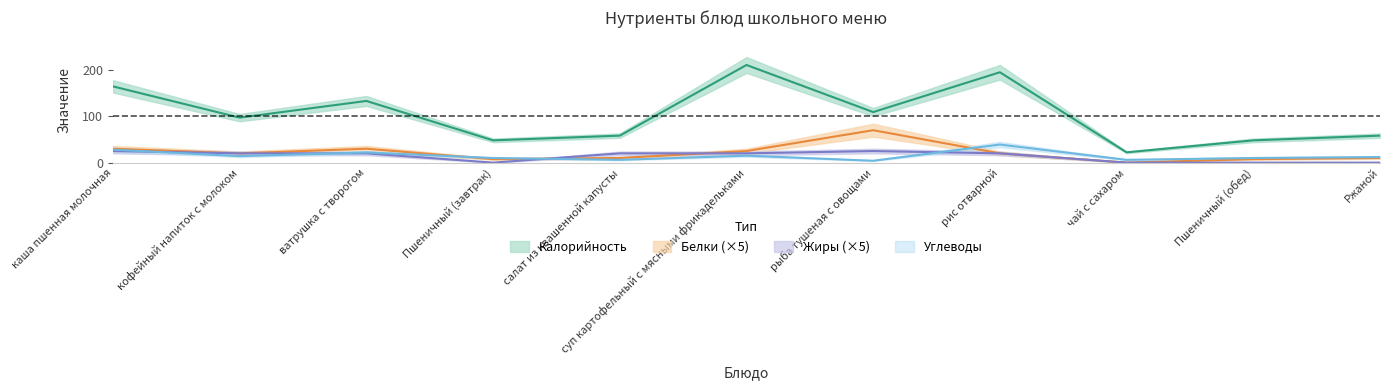

Reading left to right, transcribe all the data shown in this chart.

Калорийность: каша пшенная молочная=164.6	кофейный напиток с молоком=97.1	ватрушка с творогом=133.2	Пшеничный (завтрак)=48.1	салат из квашенной капусты=58.3	суп картофельный с мясными фрикадельками=210.9	рыба тушеная с овощами=109.2	рис отварной=195.2	чай с сахаром=22.2	Пшеничный (обед)=48.1	Ржаной=58.3
Белки: каша пшенная молочная=30.0	кофейный напиток с молоком=20.0	ватрушка с творогом=30.0	Пшеничный (завтрак)=7.5	салат из квашенной капусты=10.0	суп картофельный с мясными фрикадельками=25.0	рыба тушеная с овощами=70.0	рис отварной=20.0	чай с сахаром=0.0	Пшеничный (обед)=7.5	Ржаной=10.0
Жиры: каша пшенная молочная=25.0	кофейный напиток с молоком=20.0	ватрушка с творогом=20.0	Пшеничный (завтрак)=0.0	салат из квашенной капусты=20.0	суп картофельный с мясными фрикадельками=20.0	рыба тушеная с овощами=25.0	рис отварной=20.0	чай с сахаром=0.0	Пшеничный (обед)=0.0	Ржаной=0.0
Углеводы: каша пшенная молочная=28.0	кофейный напиток с молоком=14.0	ватрушка с творогом=22.0	Пшеничный (завтрак)=10.0	салат из квашенной капусты=6.0	суп картофельный с мясными фрикадельками=15.0	рыба тушеная с овощами=4.0	рис отварной=39.0	чай с сахаром=6.0	Пшеничный (обед)=10.0	Ржаной=12.0